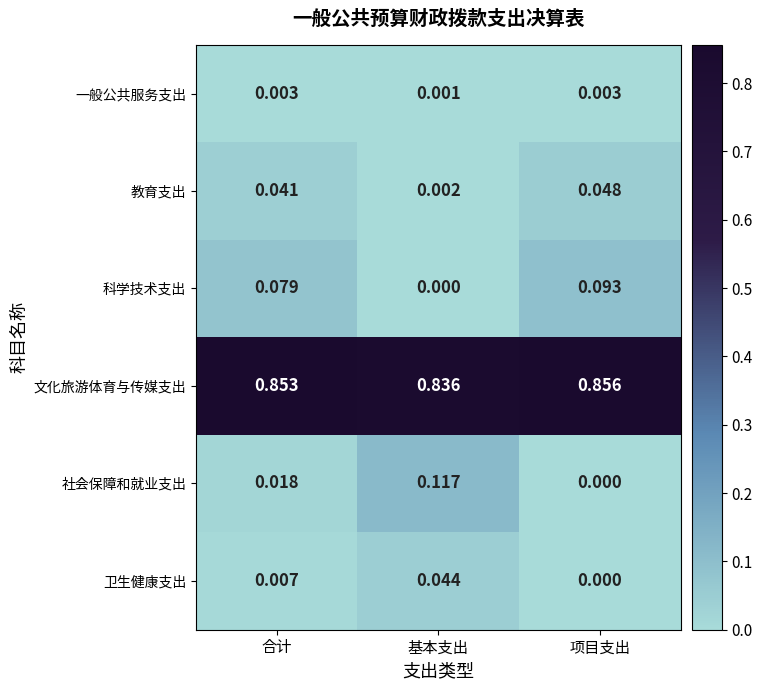

How many categories are shown in the chart?

3